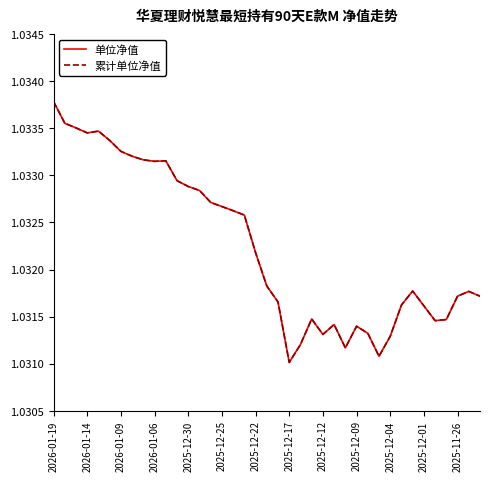

At which label does 累计单位净值 reach its peak?

2026-01-19